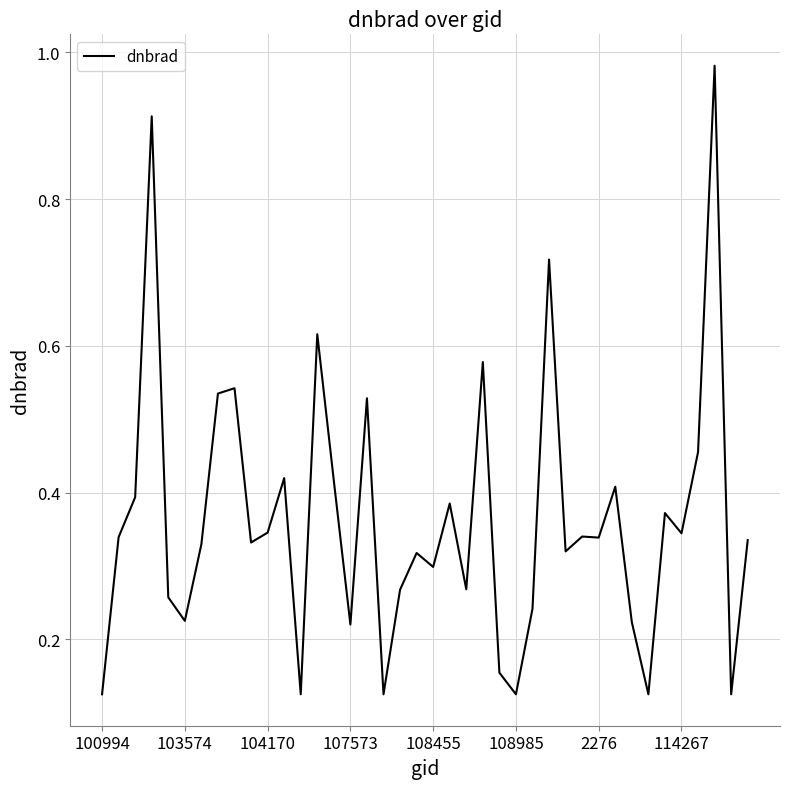

Where is the data nearest to the value 0?

12